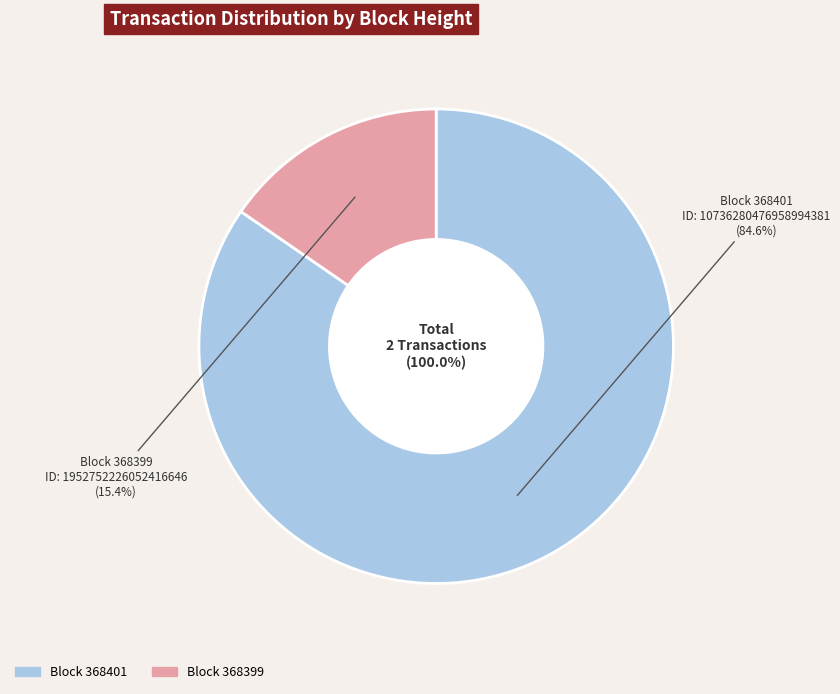

To the nearest percent, what is the difference between the largest and smallest slice percentages?

69%